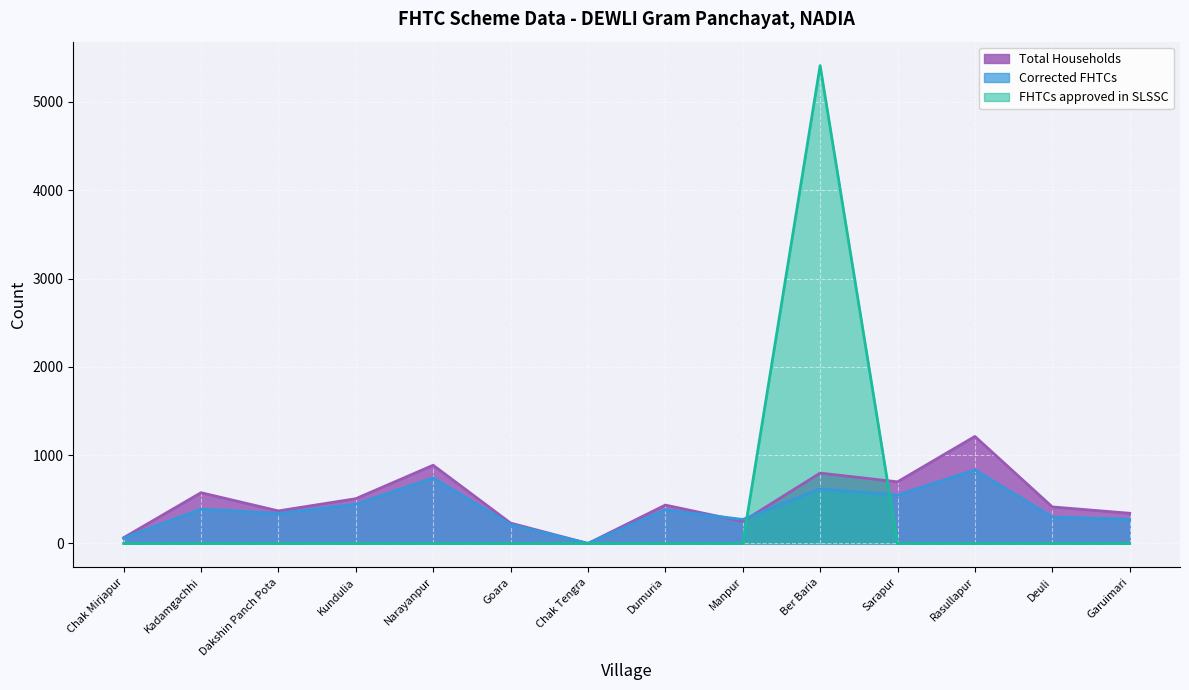

Is it true that FHTCs approved in SLSSC equals 0 at Deuli?

True